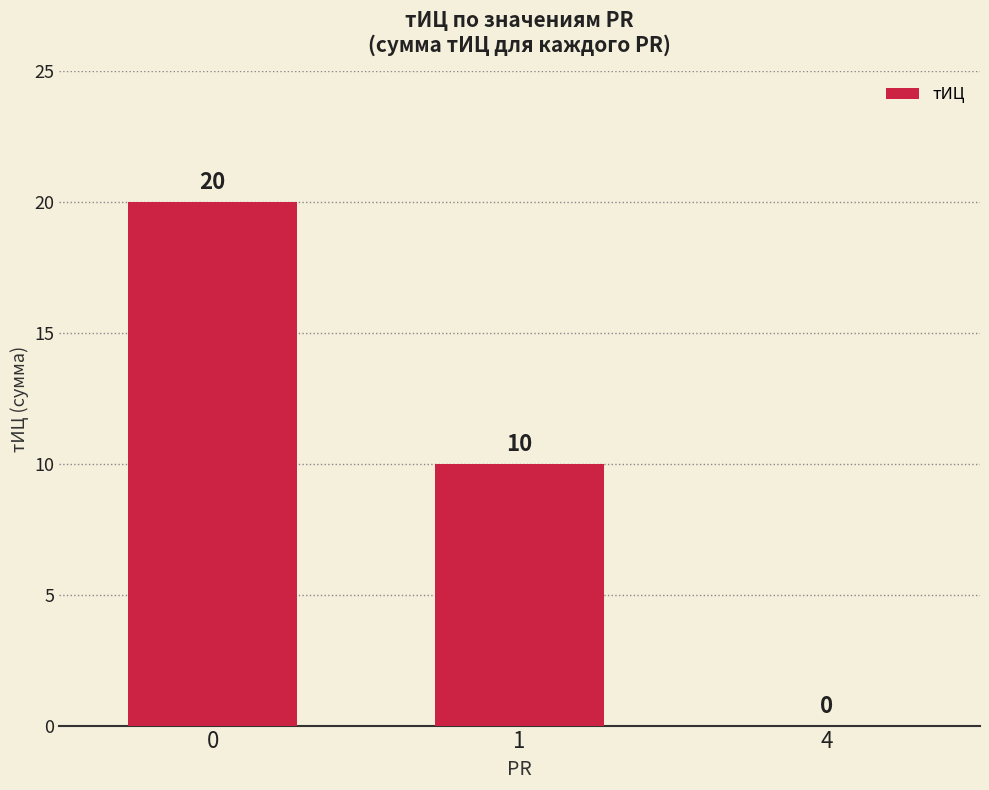

How many categories are shown in the chart?

3